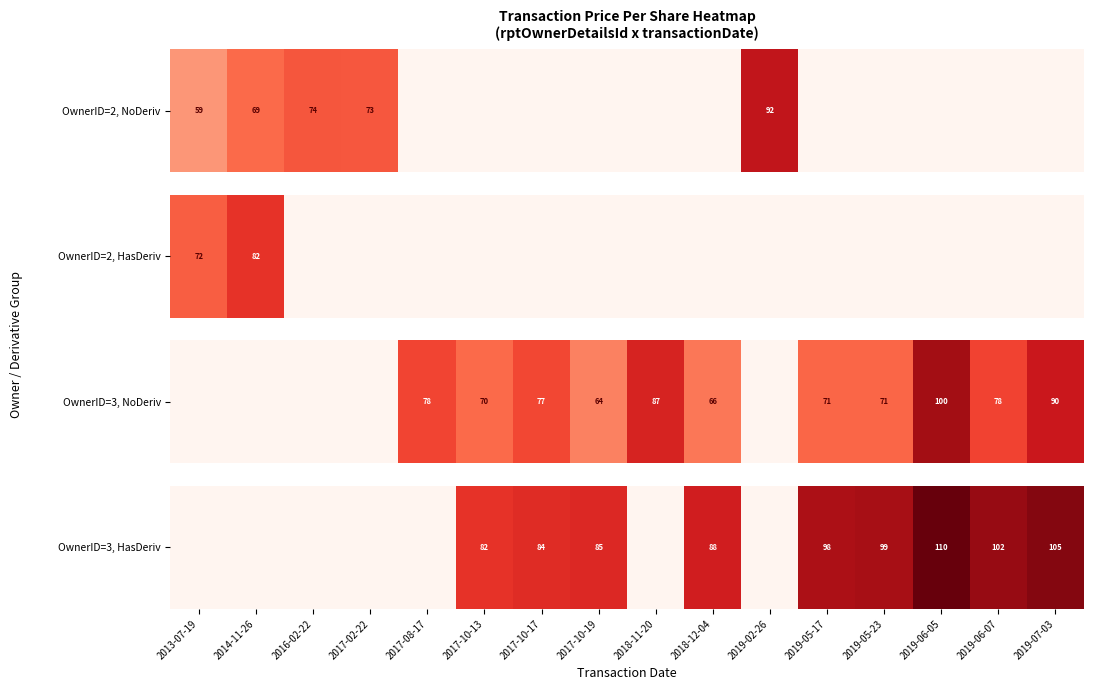

The value at 2014-11-26 is 49. True or false?

False